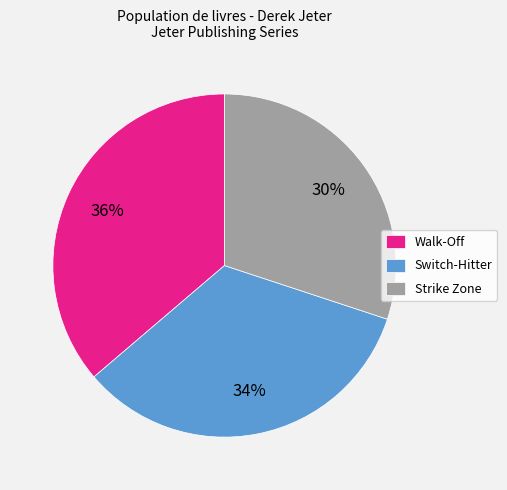

Which has a higher value, Strike Zone or Switch-Hitter?

Switch-Hitter